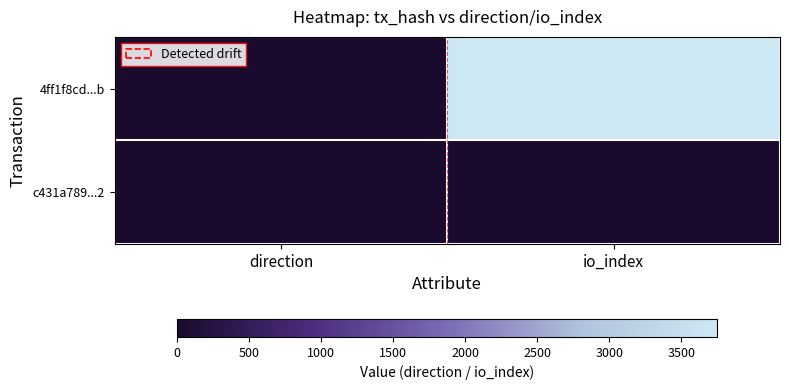

What is the total value across all series at io_index?

3749